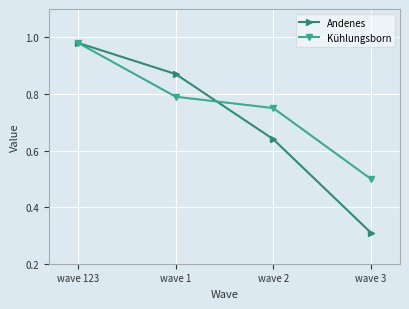

Which series changed the most between wave 123 and wave 1?

Kühlungsborn